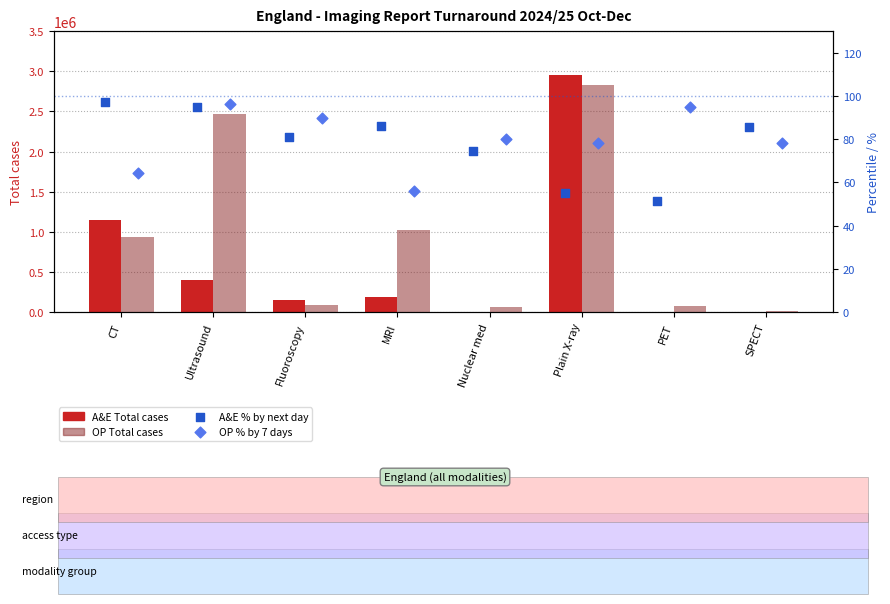

At how many categories does at least one series exceed 897358?

4